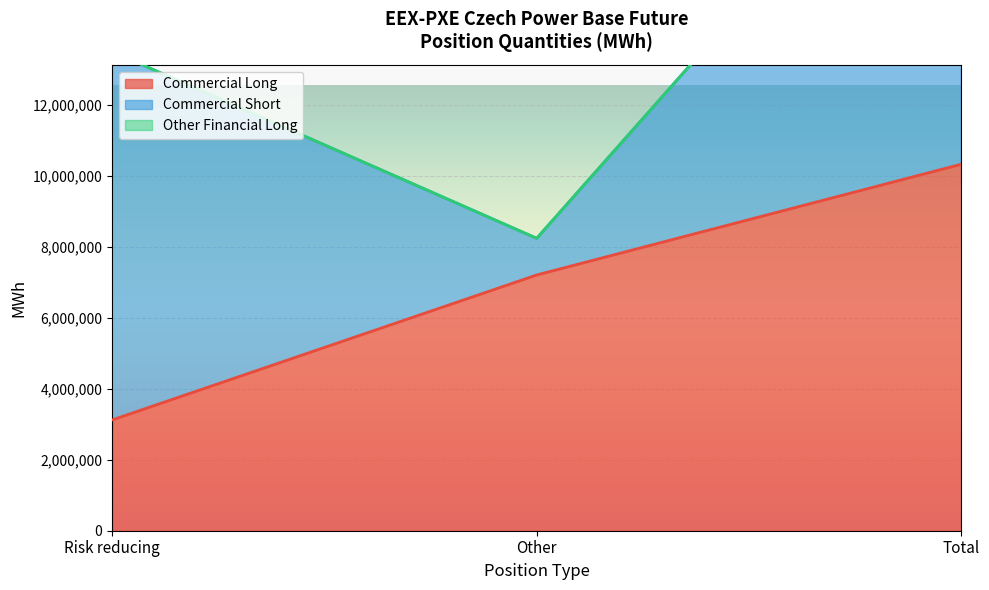

Reading left to right, transcribe all the data shown in this chart.

Commercial Long: Risk reducing=3118999	Other=7201809	Total=10320808
Commercial Short: Risk reducing=10376066	Other=1031873	Total=11407939
Other Financial Long: Risk reducing=0	Other=0	Total=0